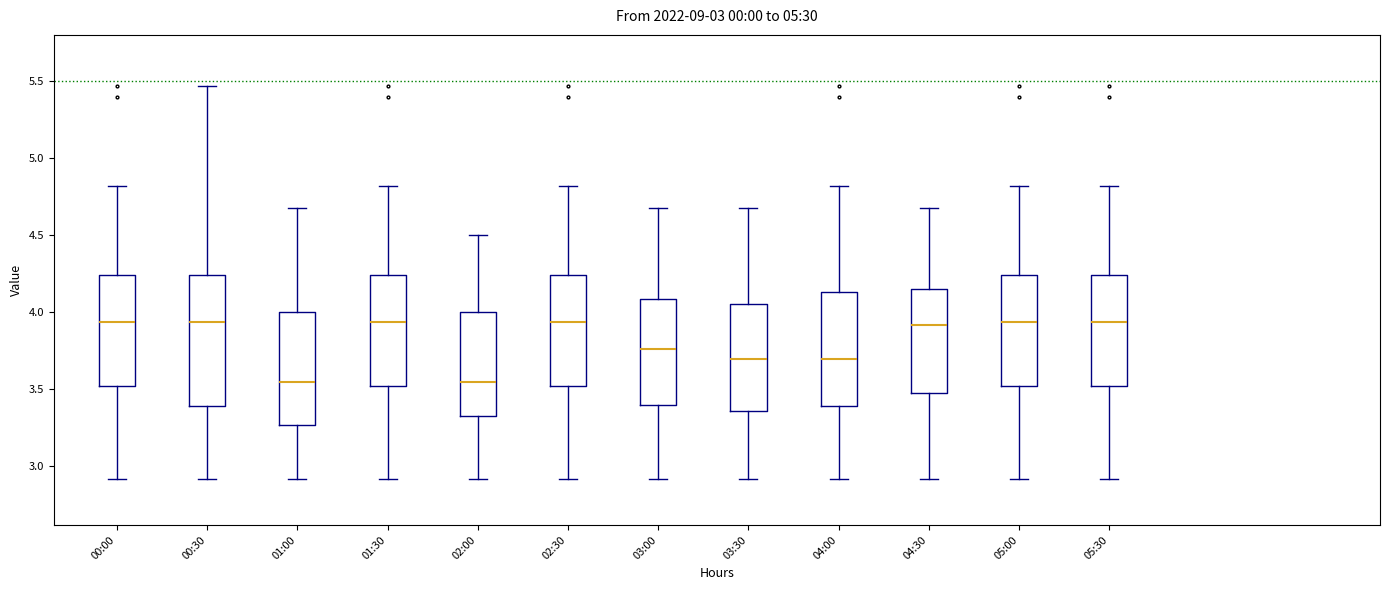

Which box is the tallest, from its lower edge to its upper edge?

00:30